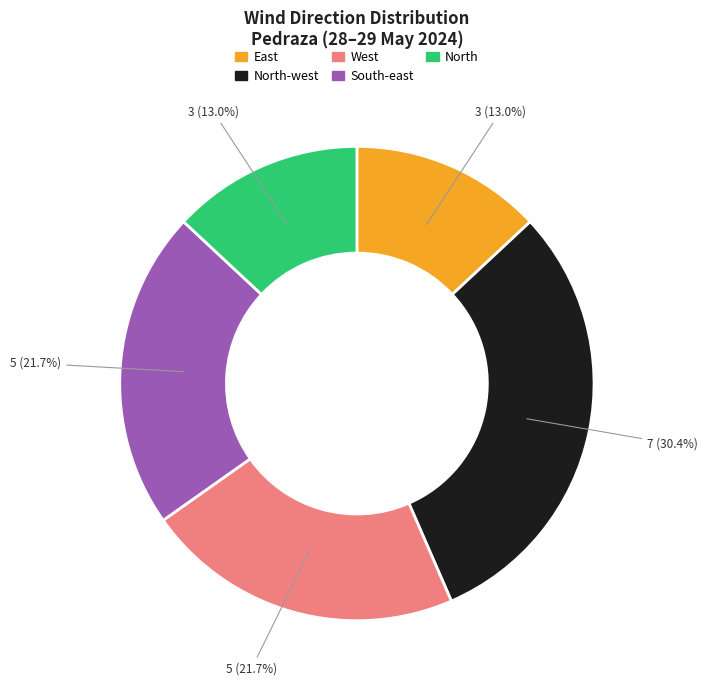

Is there a majority slice in this chart?

No